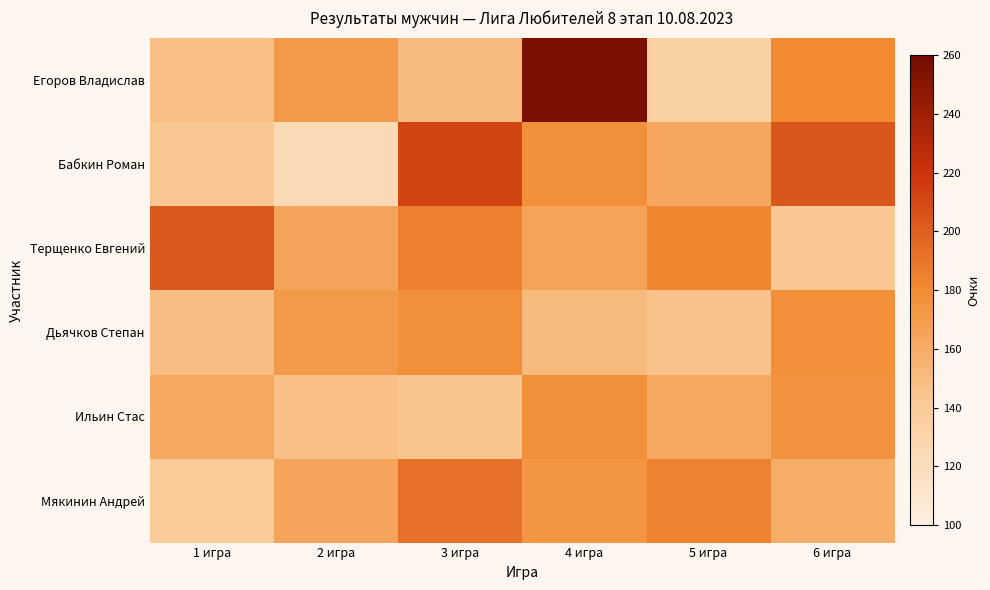

At which category is the sum across all series the highest?

4 игра